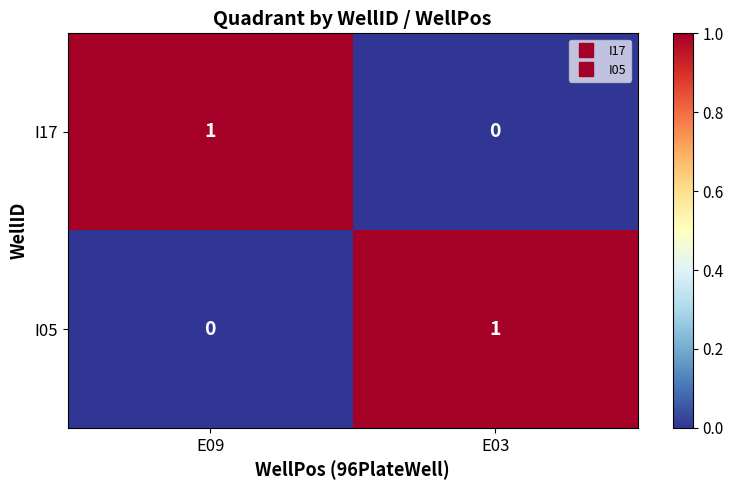

The I05 series shows 2 at E03. True or false?

False